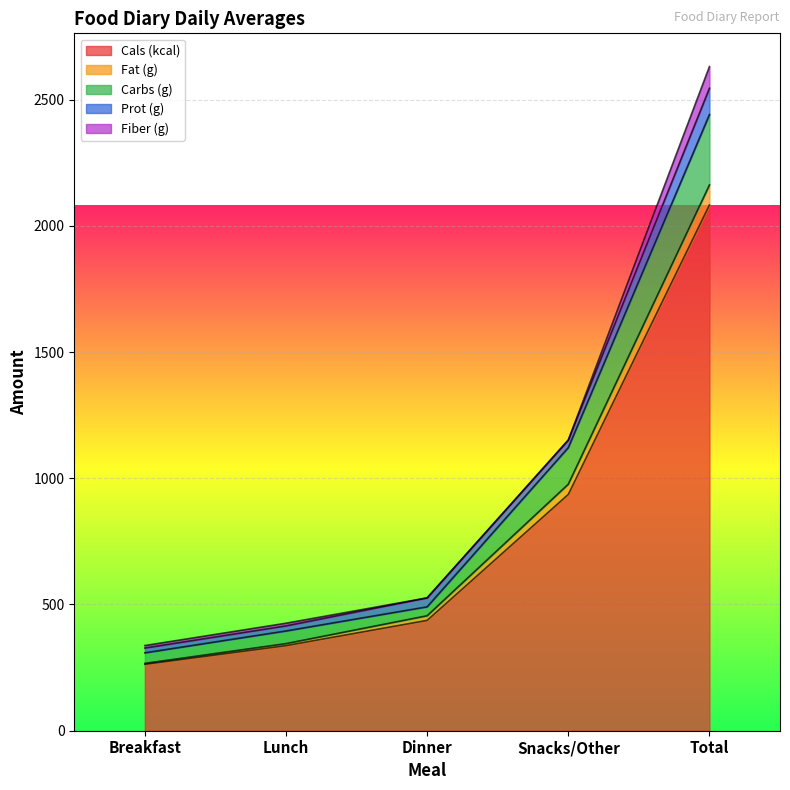

At how many categories does at least one series exceed 1369?

1